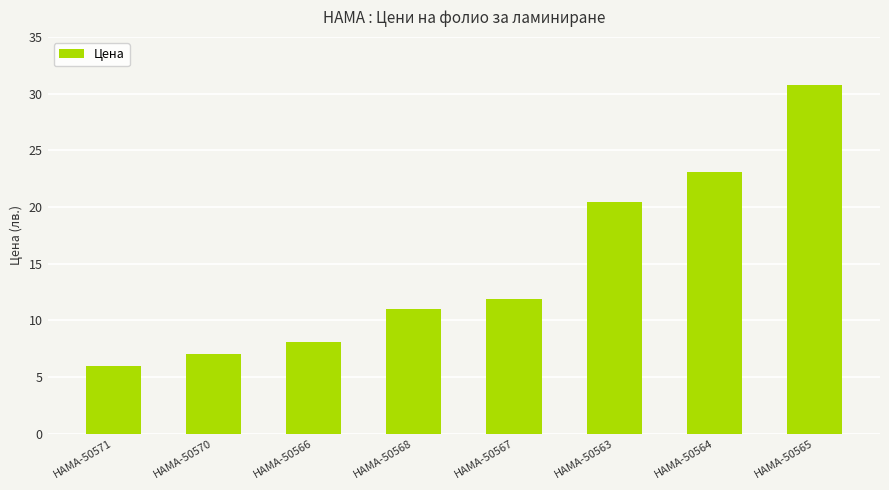

Reading left to right, transcribe all the data shown in this chart.

6.0	7.1	8.1	11.0	11.9	20.5	23.1	30.8